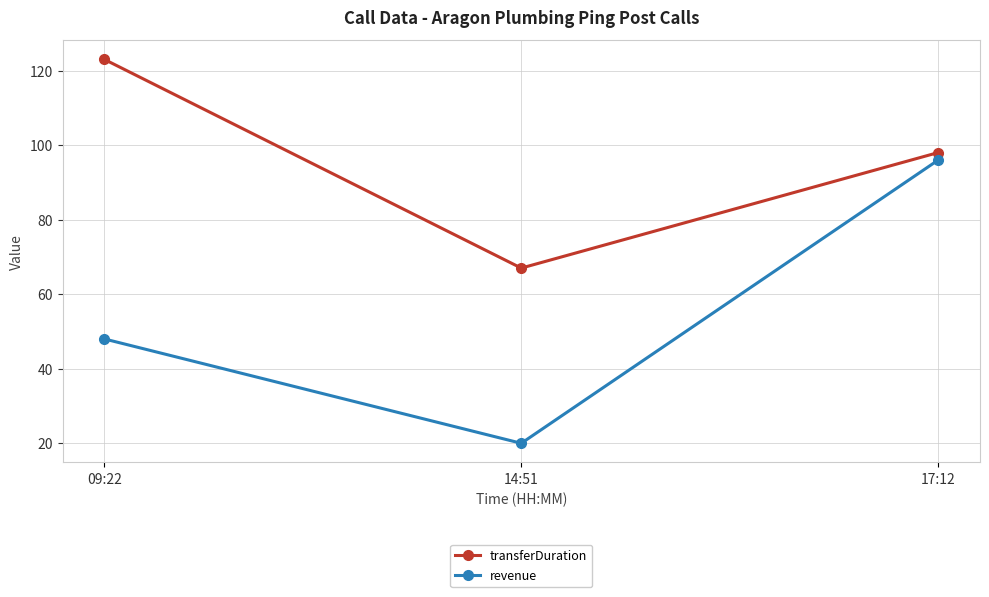

Is it true that revenue equals 153 at 17:12?

False